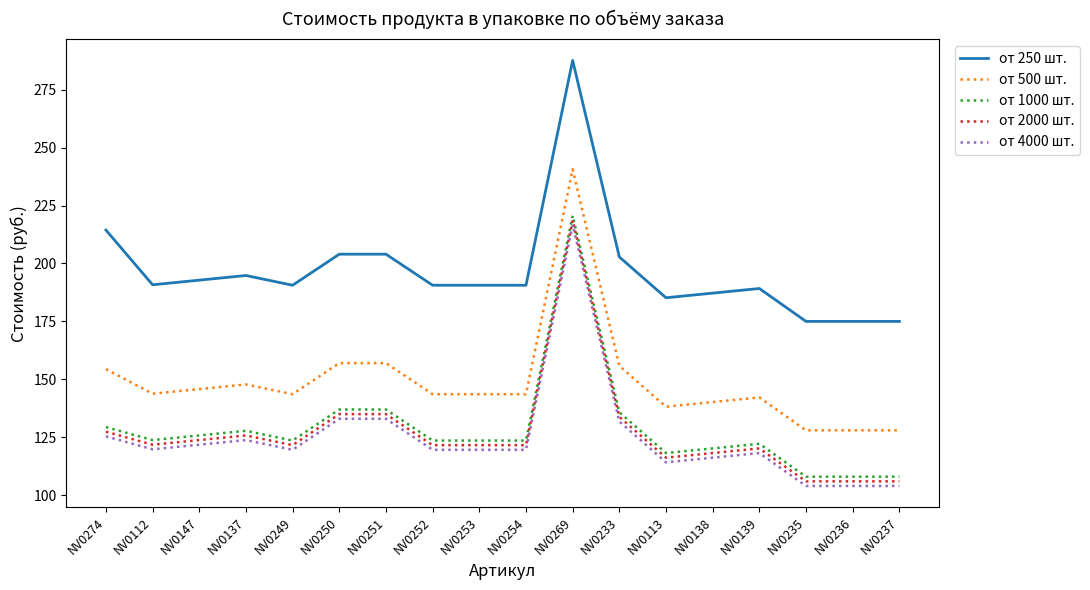

What are all the series names shown in the legend?

от 250 шт., от 500 шт., от 1000 шт., от 2000 шт., от 4000 шт.